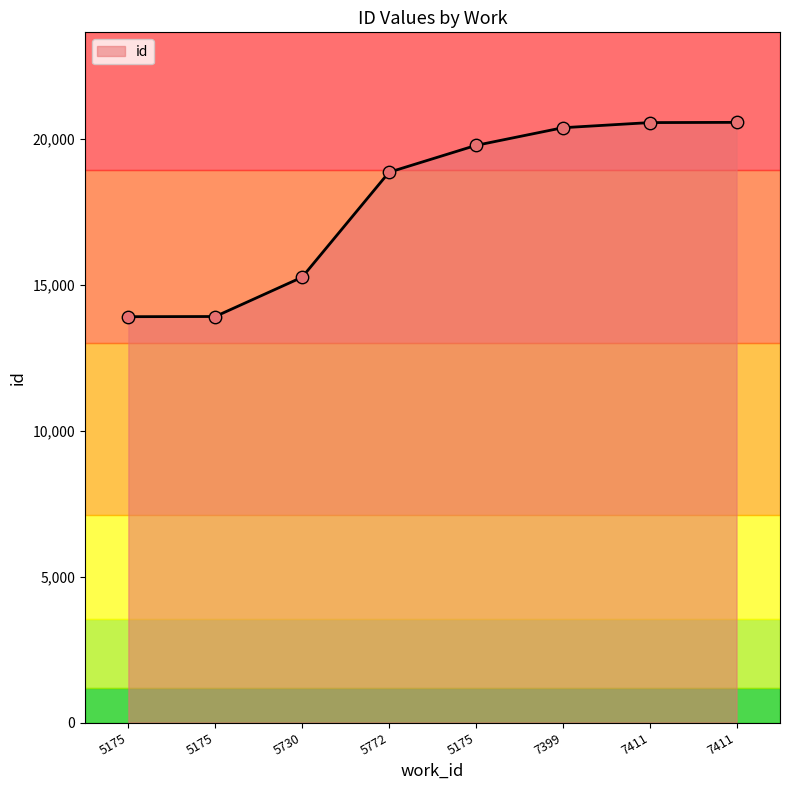

What is the change in value from 5730 to 5772?

+3598